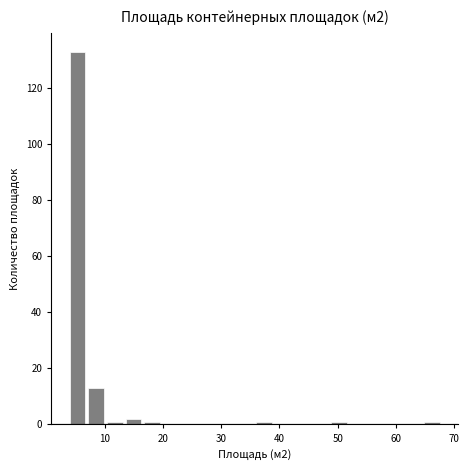

Read against the x-axis, roughly where is the centre of the tallest bar?

5